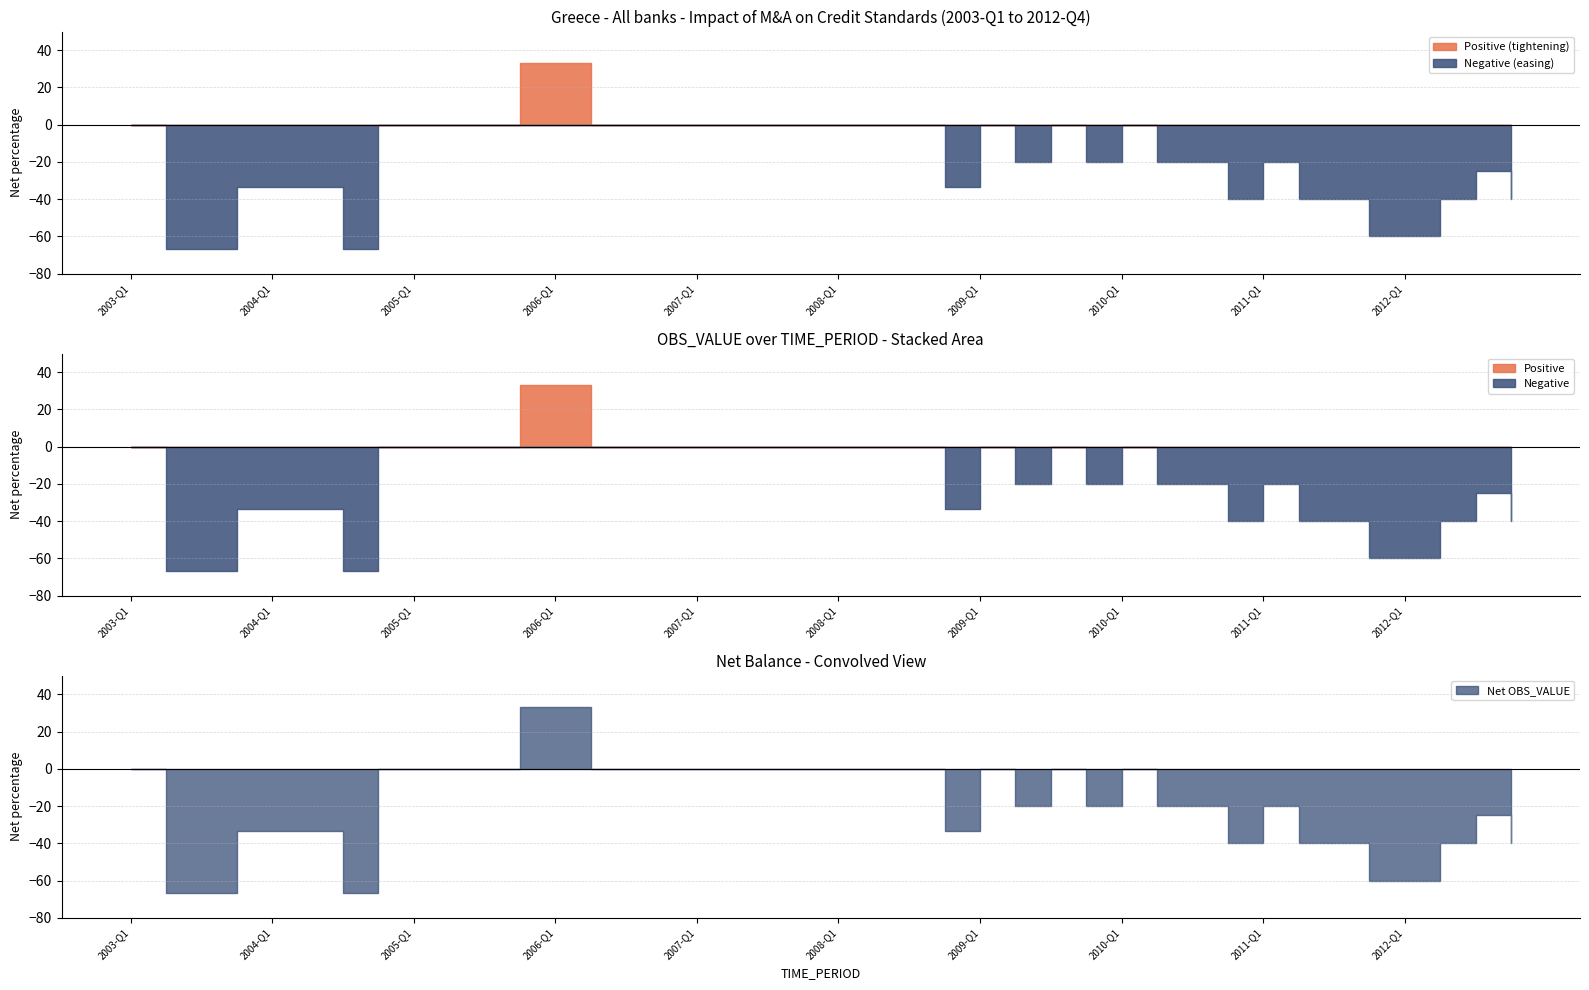

True or false: Negative has more than 2 interior local peaks.

True